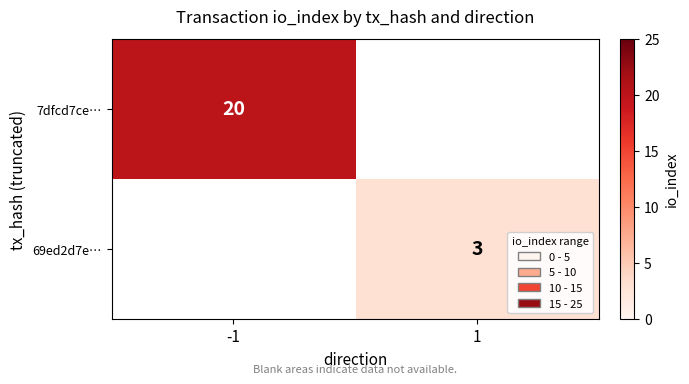

True or false: 7dfcd7ce… has a value of 35 at -1.

False